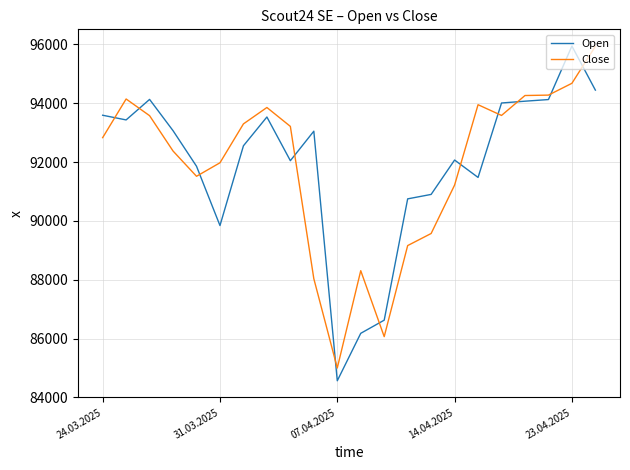

What is the highest value of the Open series?

95939